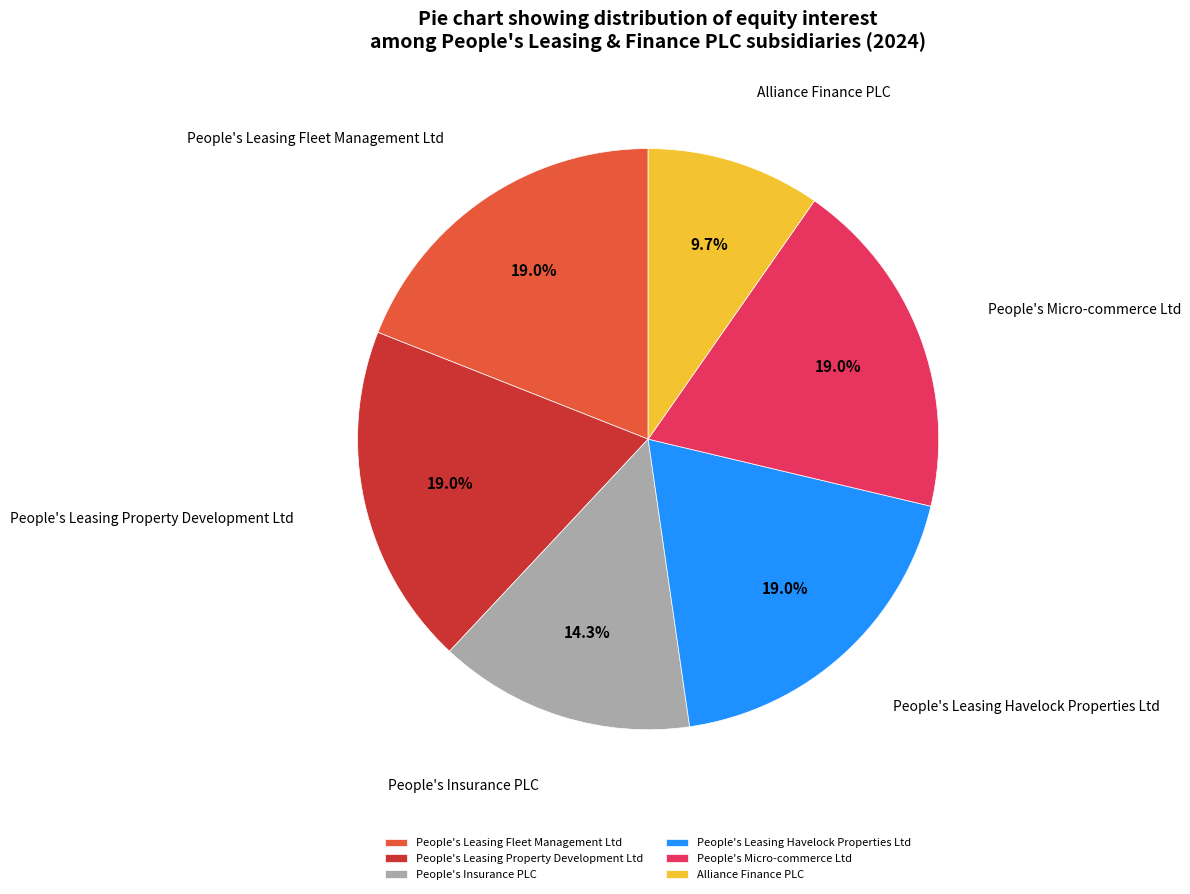

To the nearest percent, what percentage of the pie is People's Leasing Property Development Ltd?

19%